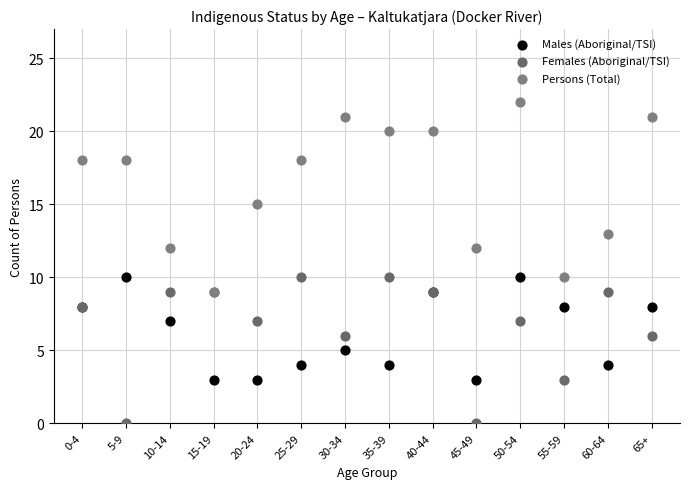

Which series contains the lowest Y value?

Females (Aboriginal/TSI)